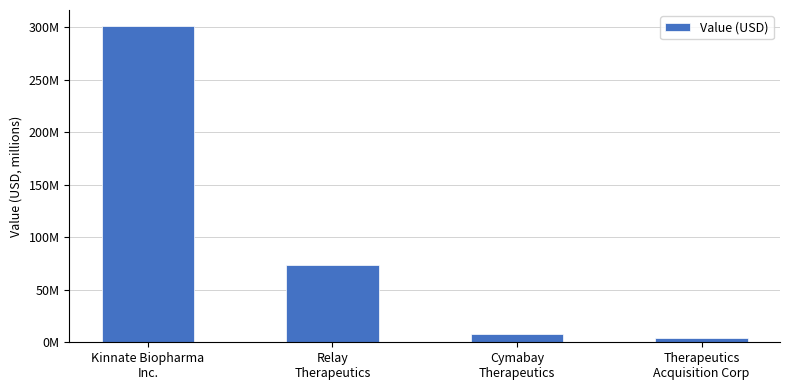

Which label corresponds to the smallest value in the chart?

Therapeutics
Acquisition Corp